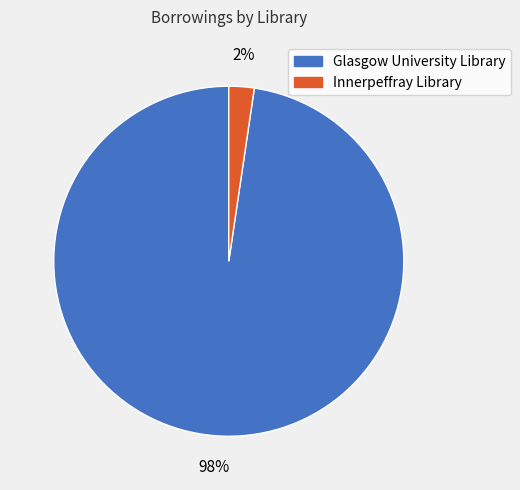

Do Innerpeffray Library and Glasgow University Library together represent more than half of the pie?

Yes